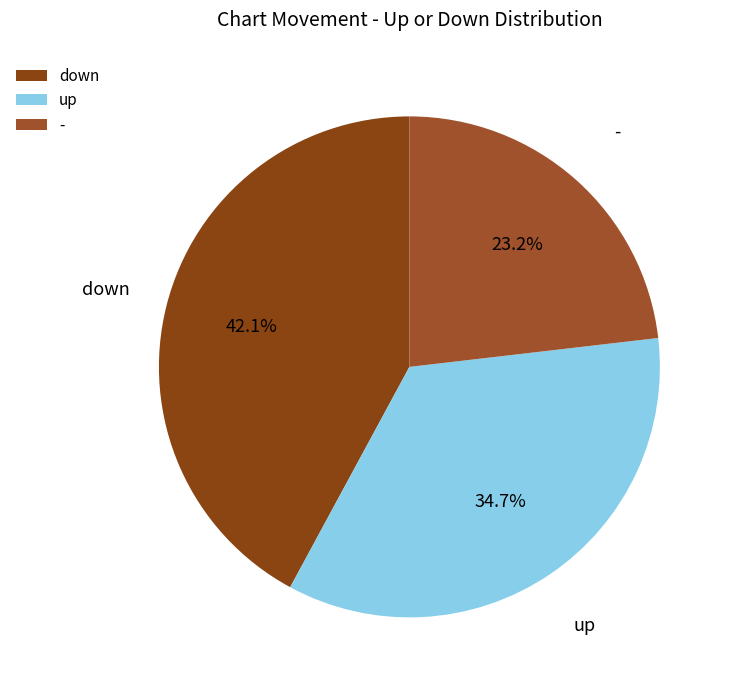

Rank the categories by value from highest to lowest.

down, up, -